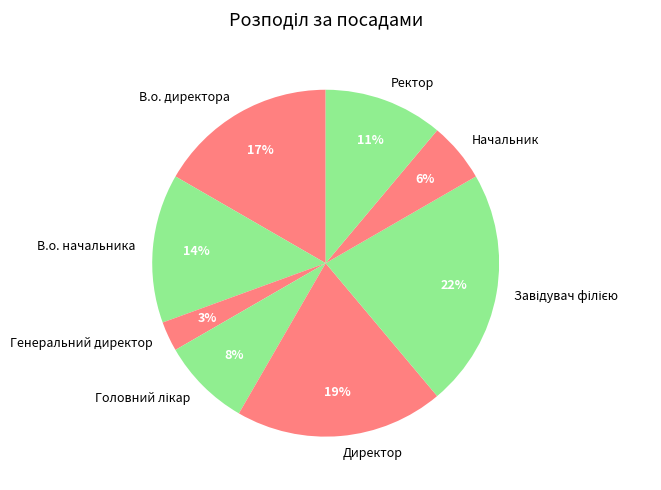

The Начальник slice represents 6% of the pie. True or false?

True